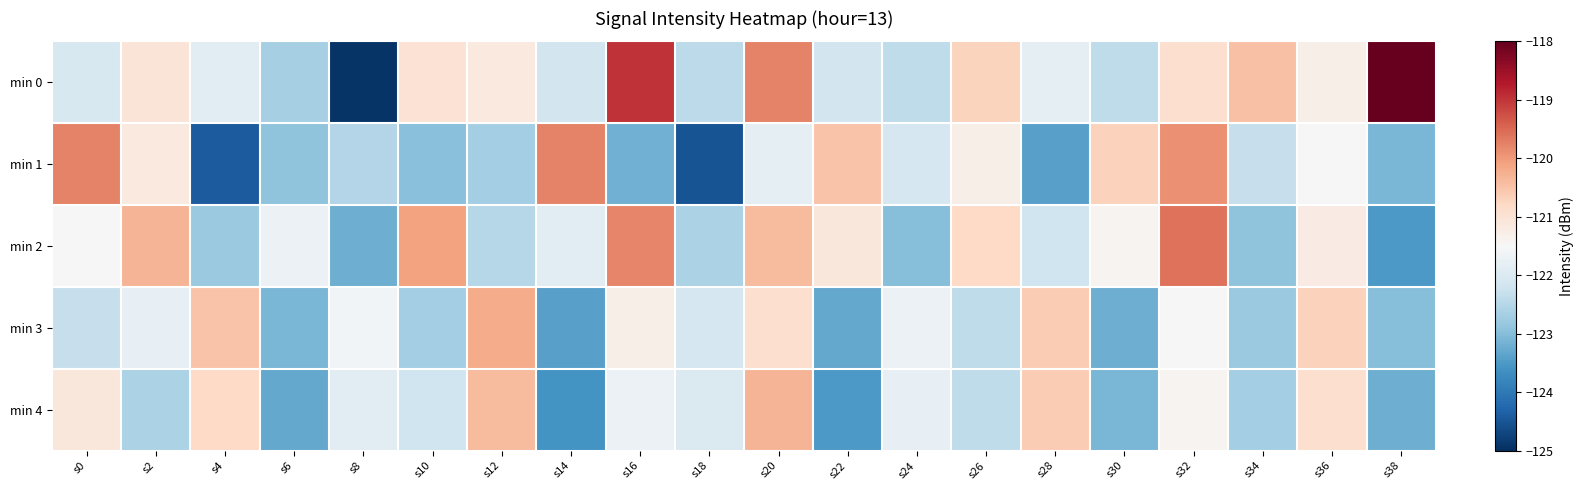

At which category is the sum across all series the highest?

s20